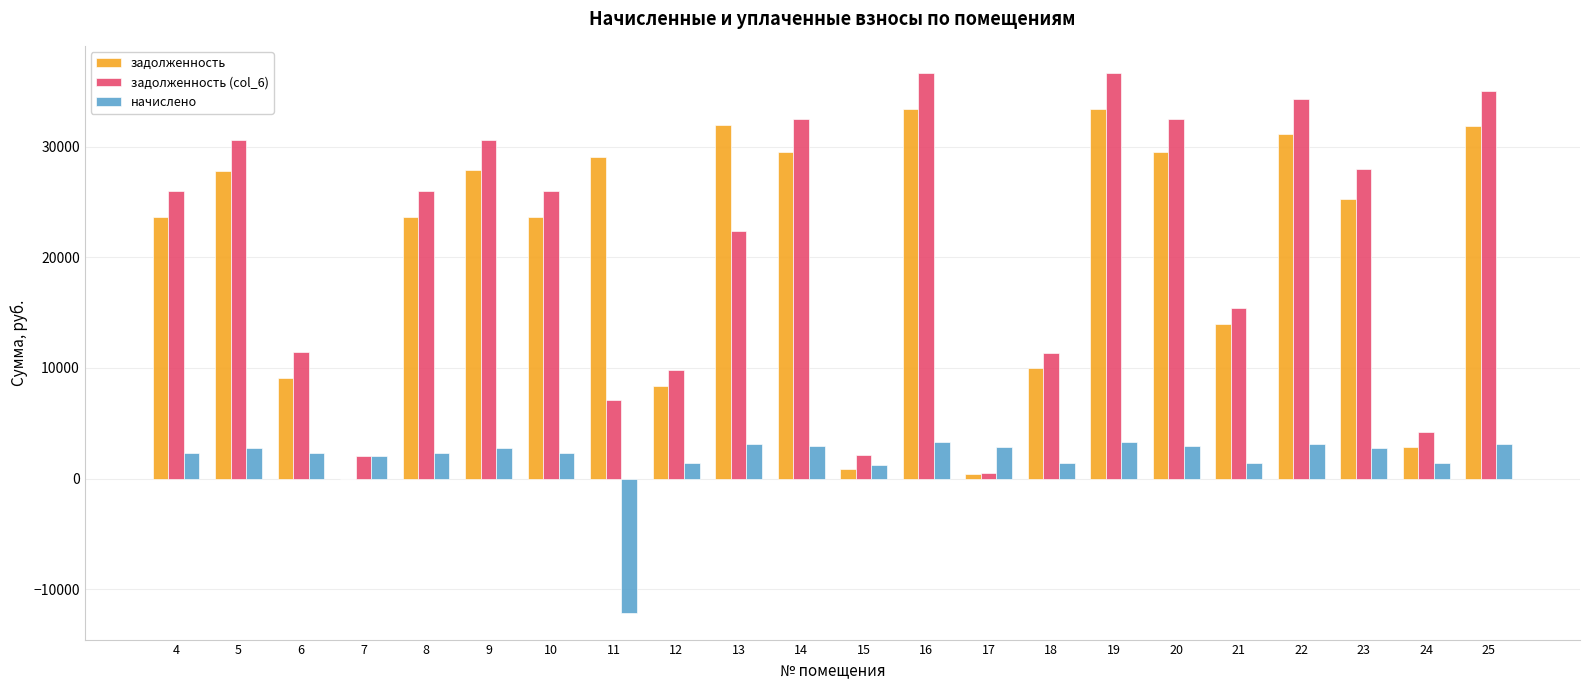

How many groups of bars are there?

22